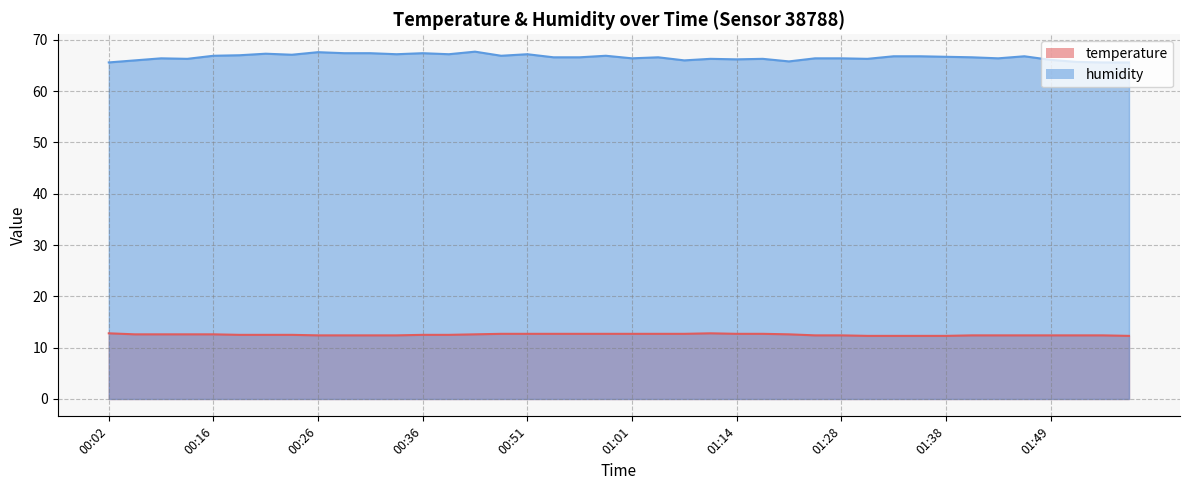

What are all the series names shown in the legend?

temperature, humidity